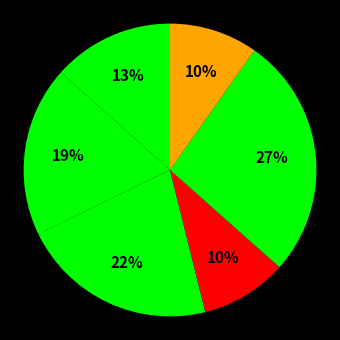

How many slices are in this pie chart?

6